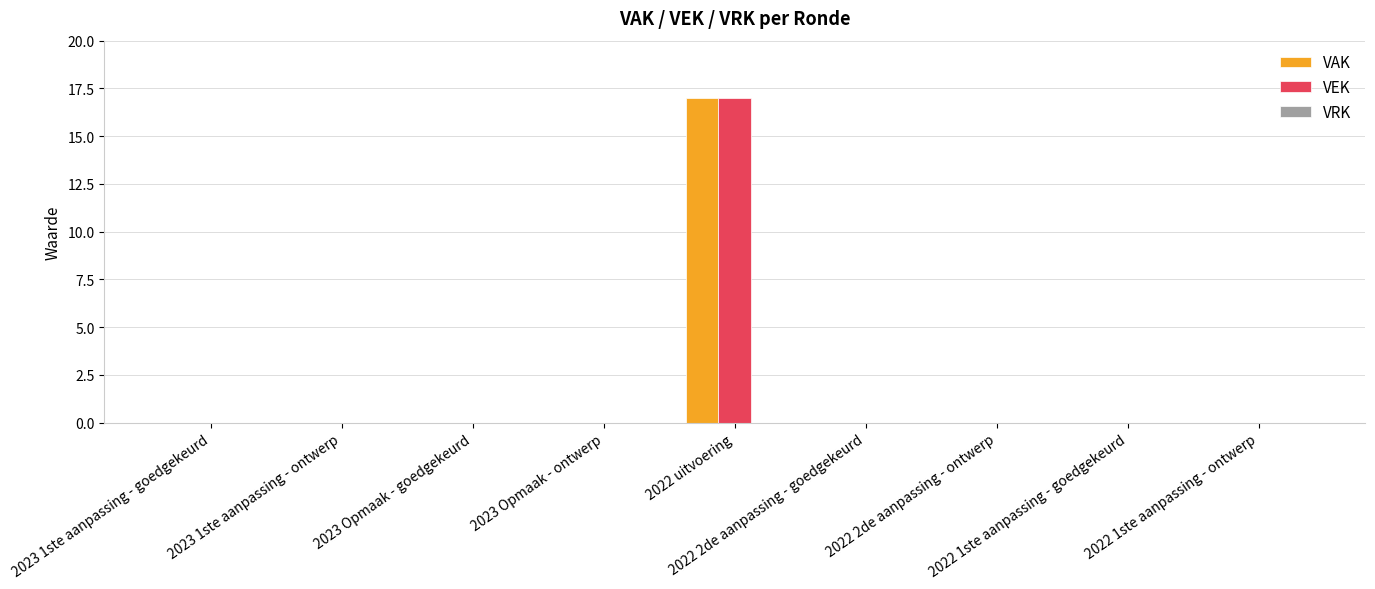

What is the sum of all VEK values?

17